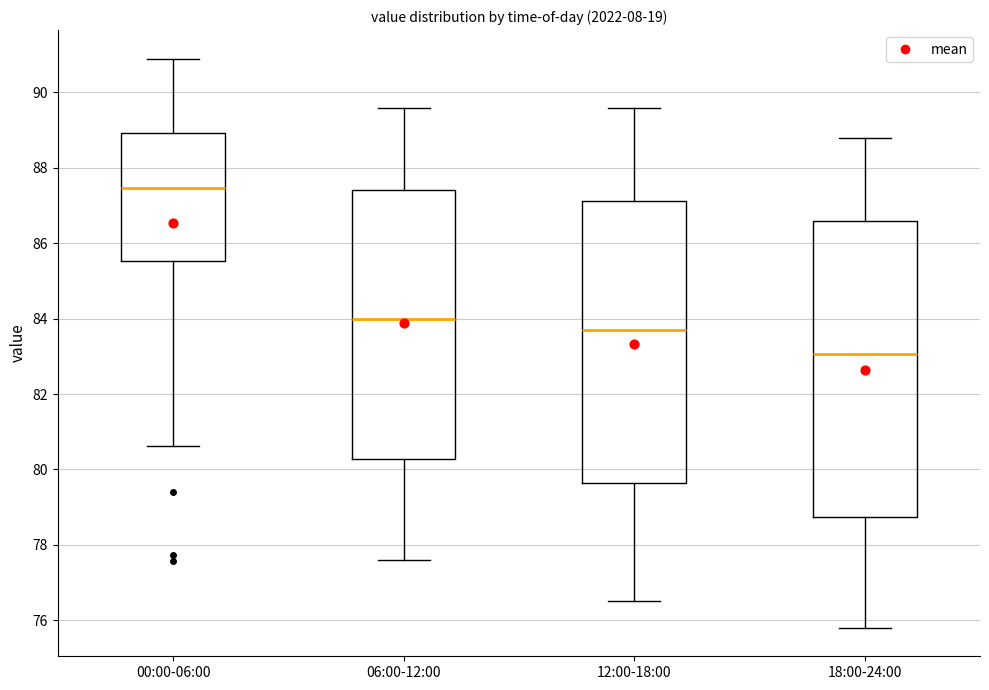

Which box is the tallest, from its lower edge to its upper edge?

18:00-24:00